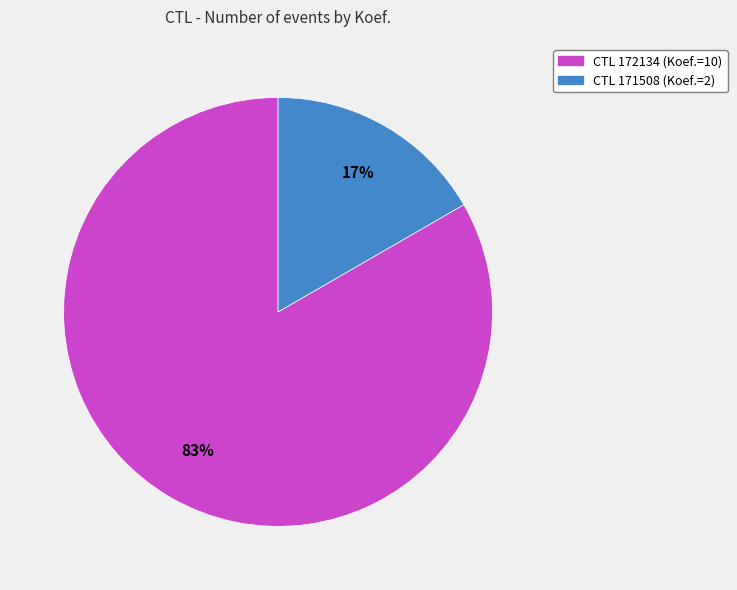

To the nearest percent, what is the average slice percentage?

50%